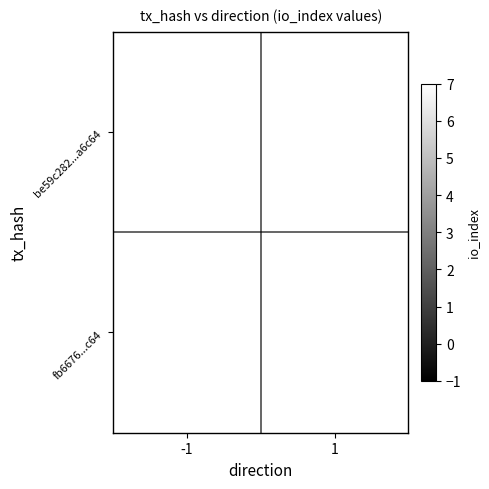

Is the value of be59c282...a6c64 at -1 greater than the value of fb6676...c64 at 1?

No